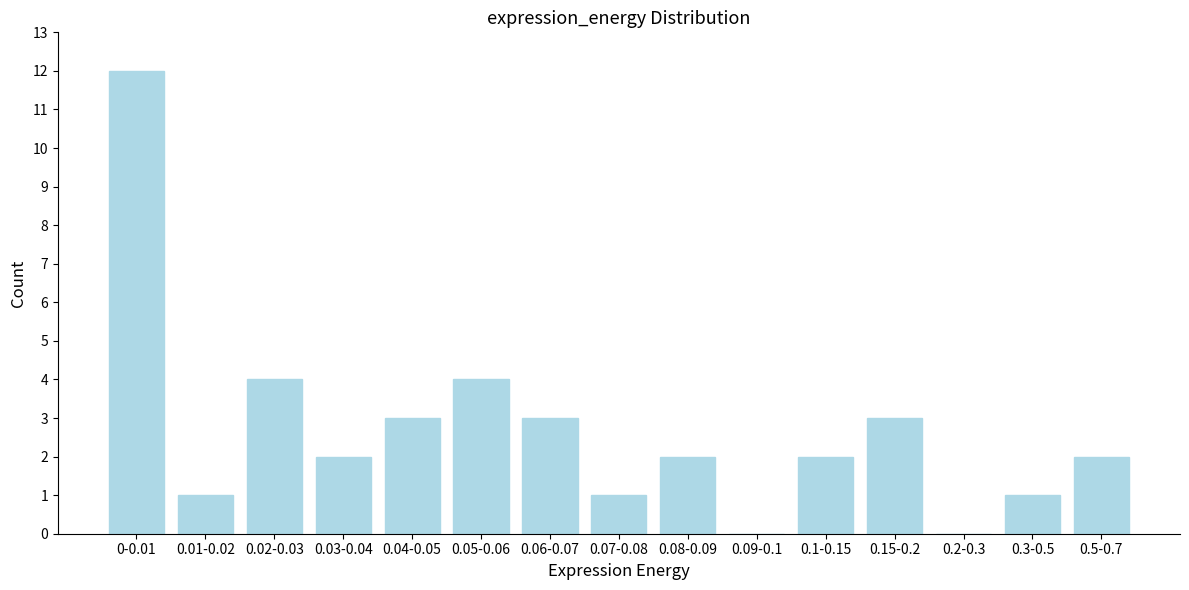

Reading left to right, extract all data points from this chart.

0-0.01=12	0.01-0.02=1	0.02-0.03=4	0.03-0.04=2	0.04-0.05=3	0.05-0.06=4	0.06-0.07=3	0.07-0.08=1	0.08-0.09=2	0.09-0.1=0	0.1-0.15=2	0.15-0.2=3	0.2-0.3=0	0.3-0.5=1	0.5-0.7=2